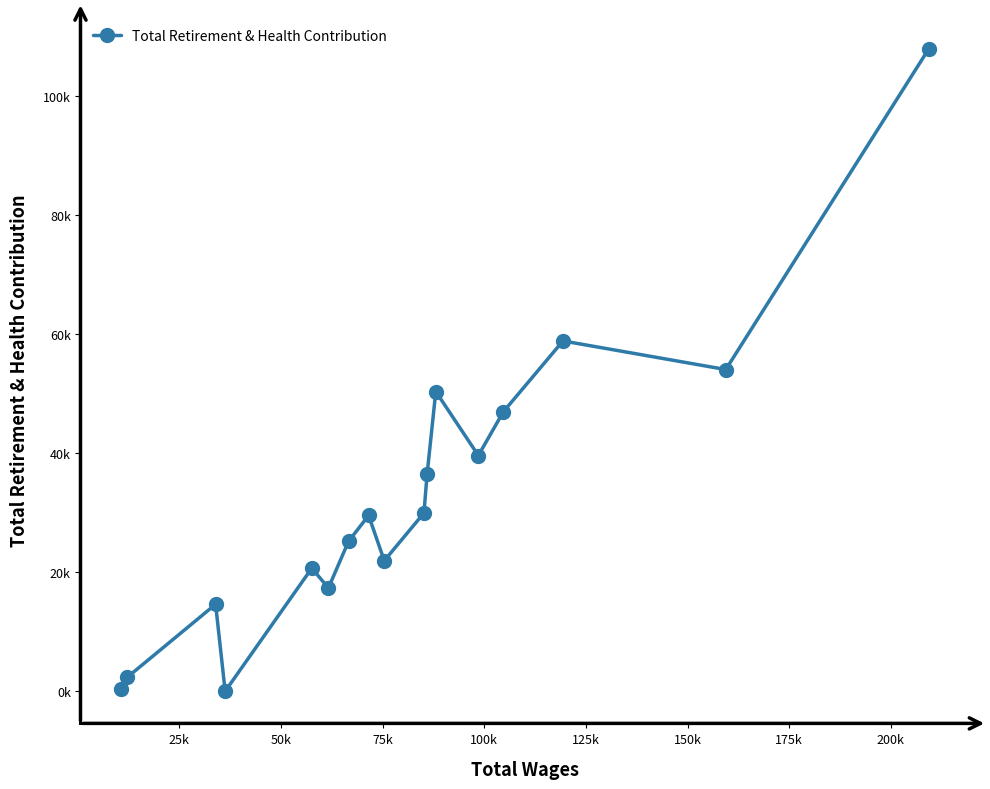

Does the chart have visible grid lines?

No